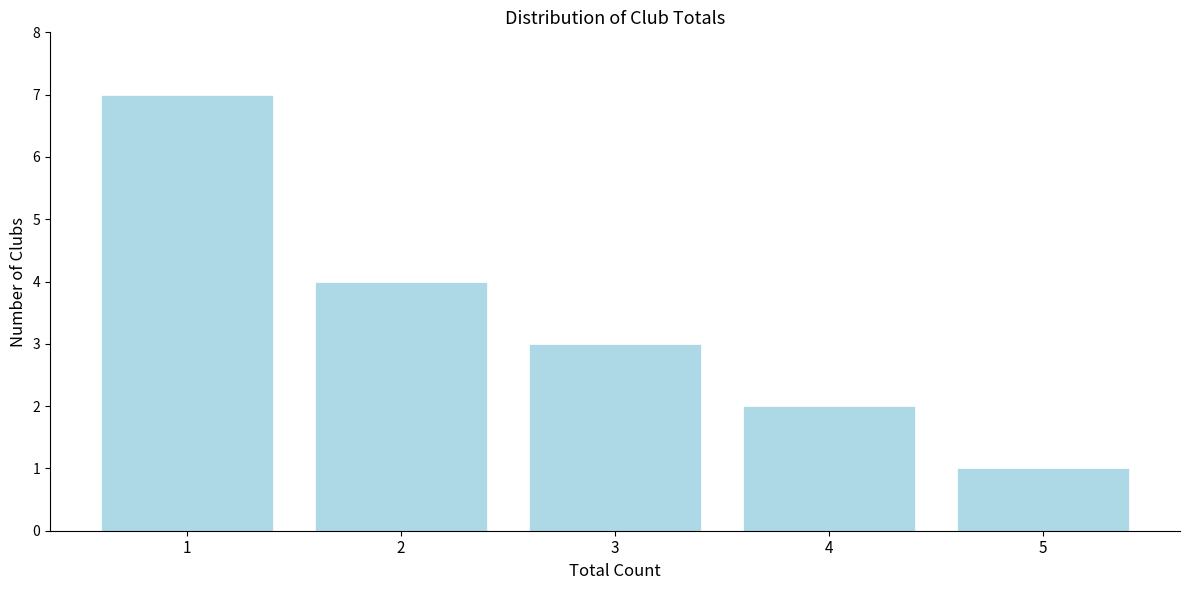

Reading right to left, list all the values displayed in this chart.

1	2	3	4	7